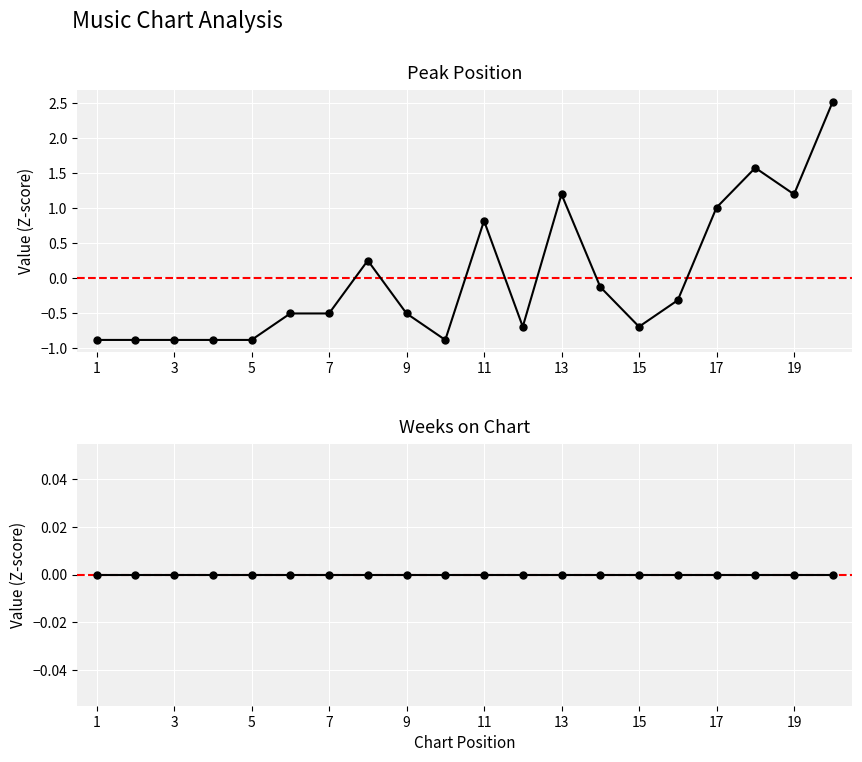

The Peak Position series shows -0.5 at 19. True or false?

False